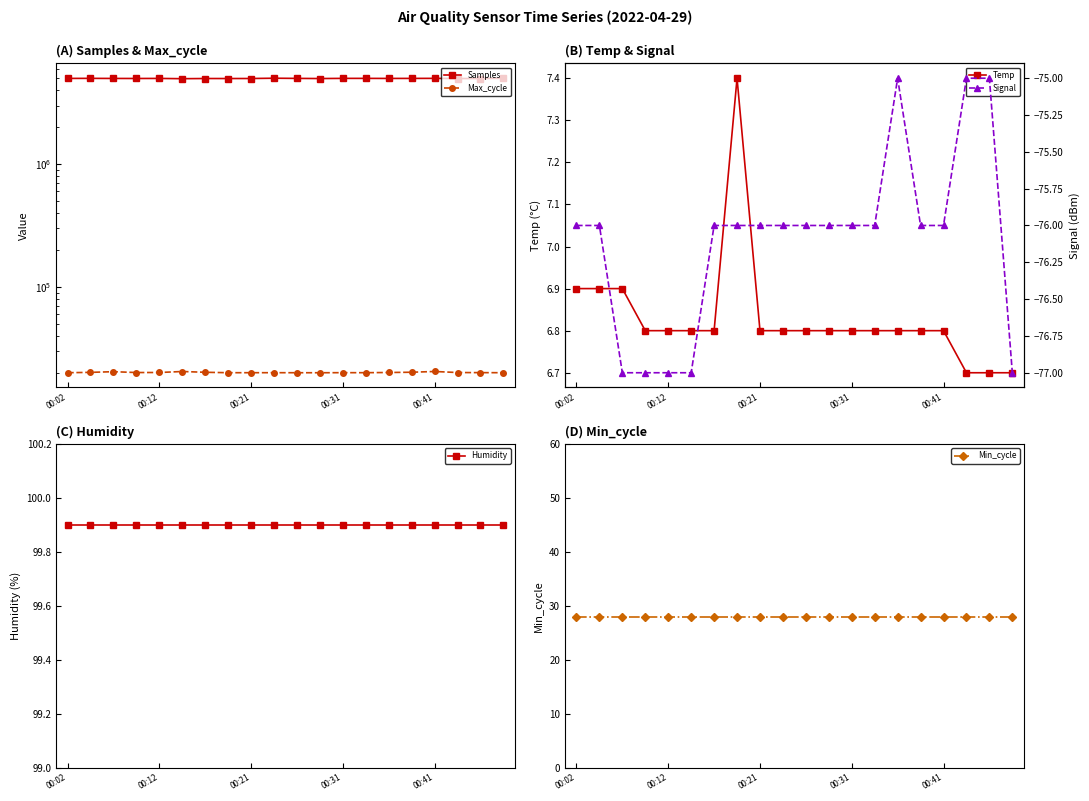

At which label does Max_cycle reach its peak?

00:41